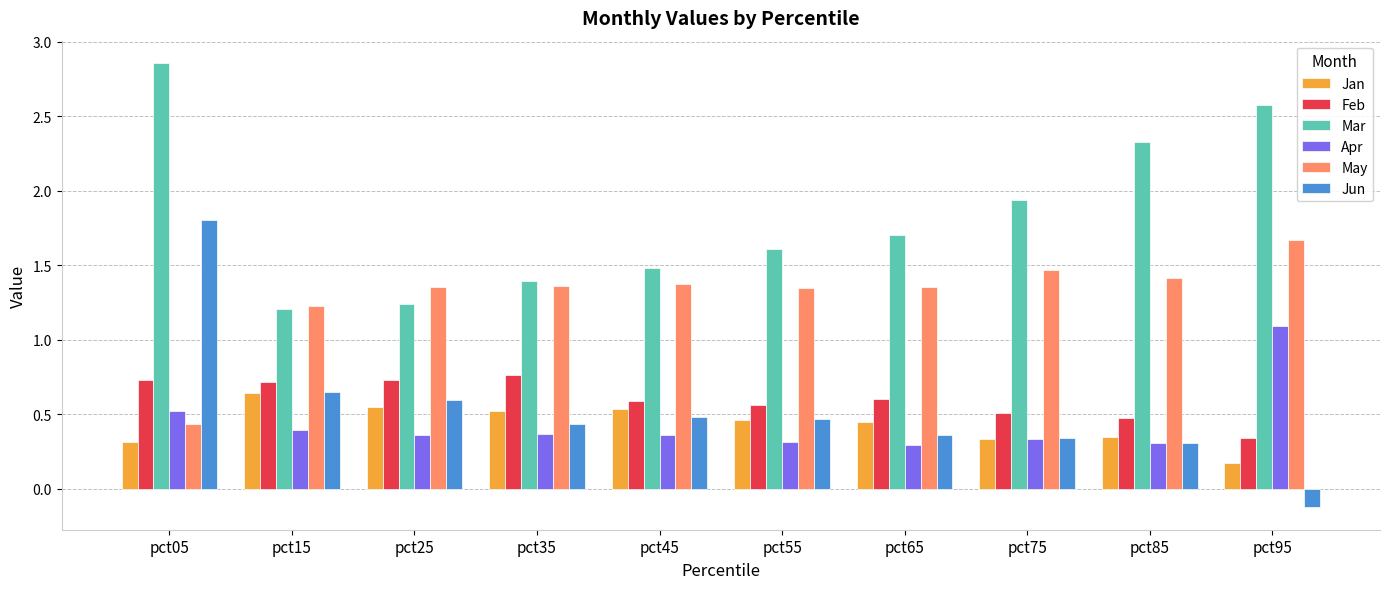

Which series changed the most between pct75 and pct85?

Mar